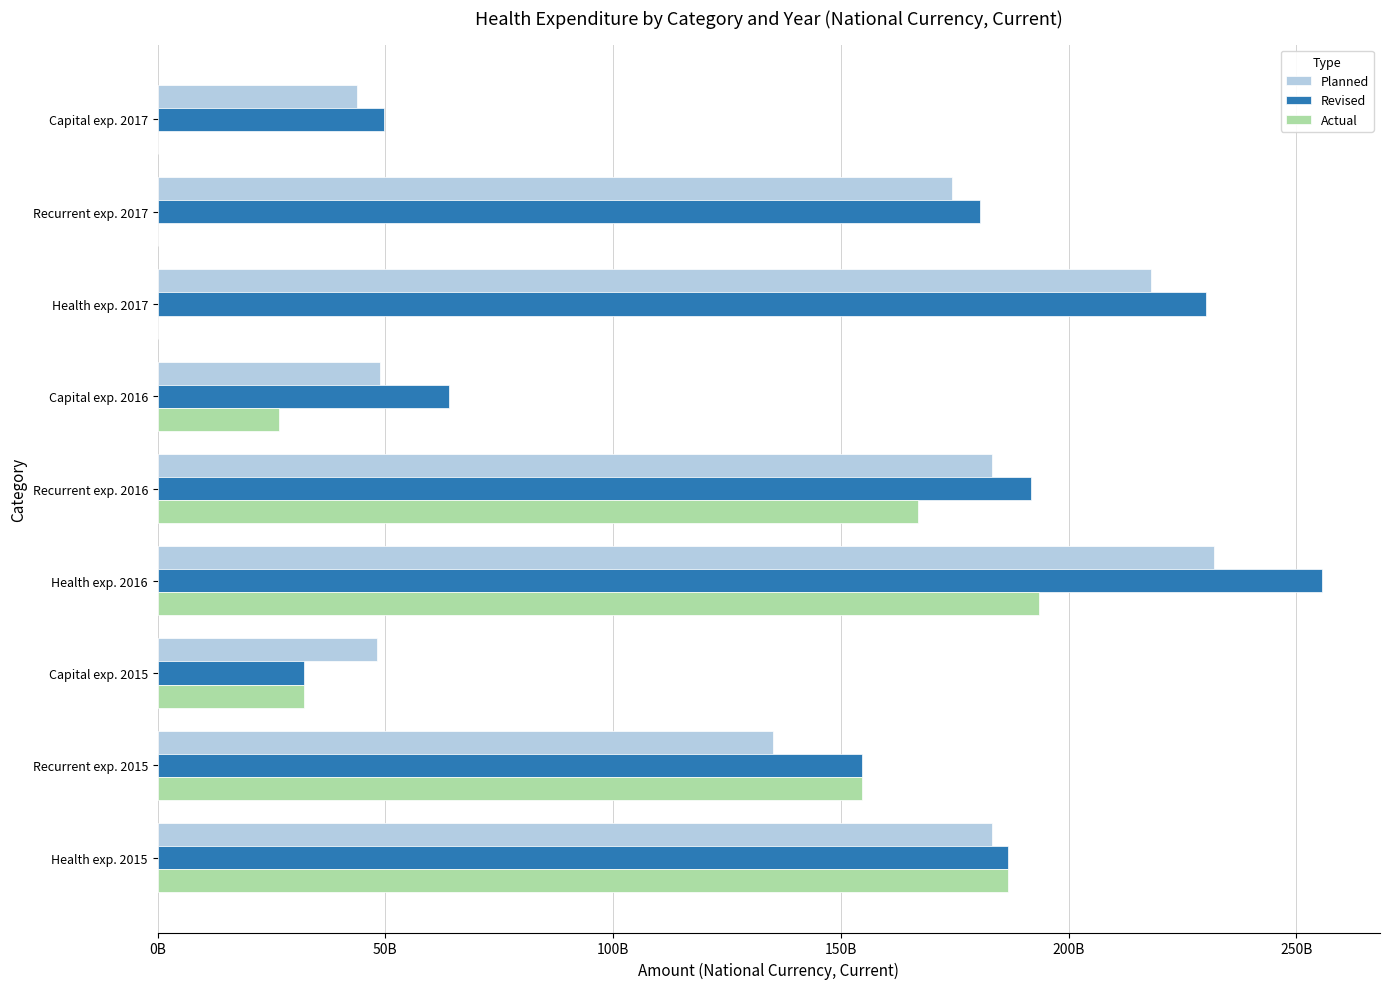

What is the lowest value of the Planned series?

43687800000.0